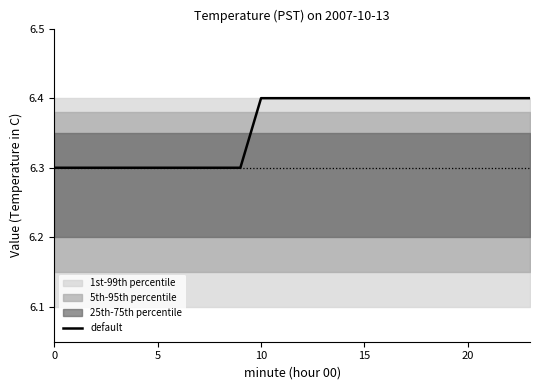

The default series shows 6.3 at 5. True or false?

True